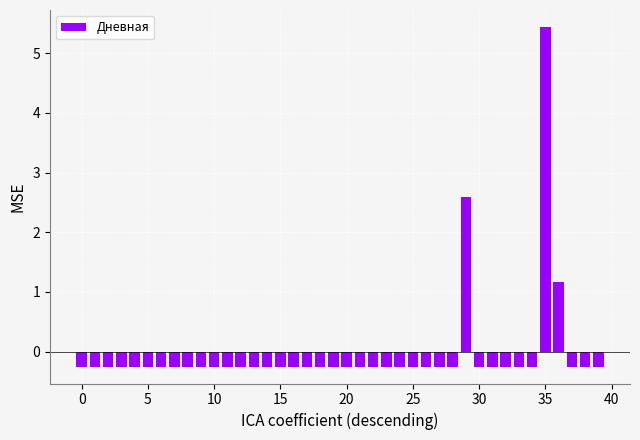

What is the greatest value displayed?

5.4